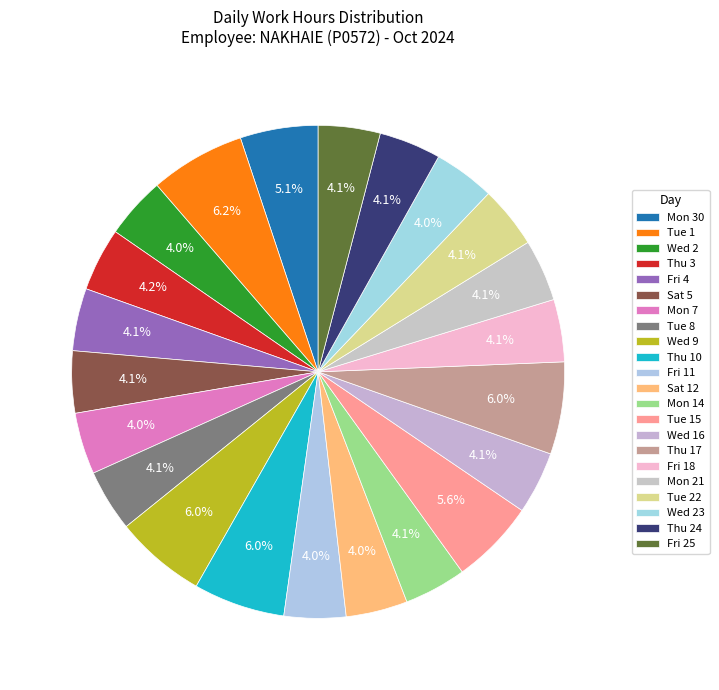

How many segments does this pie chart have?

22